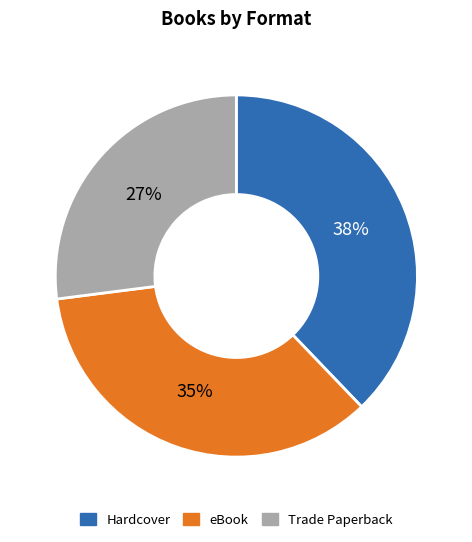

To the nearest percent, what is the average slice percentage?

33%